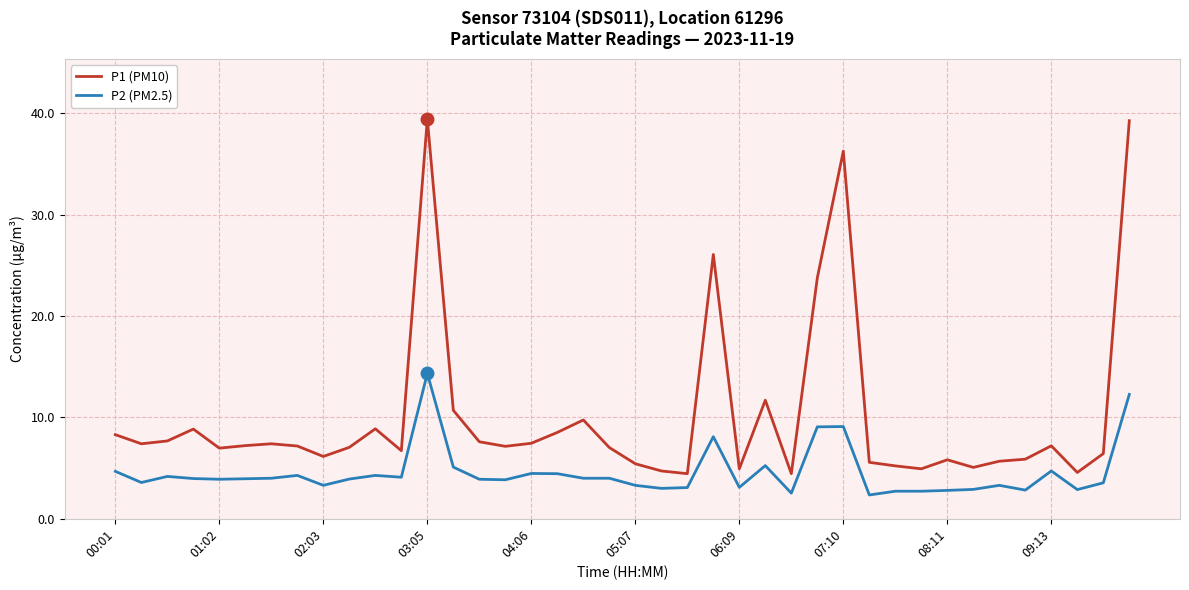

What is the difference between the maximum and second lowest values in the P2 (PM2.5) series?

11.8